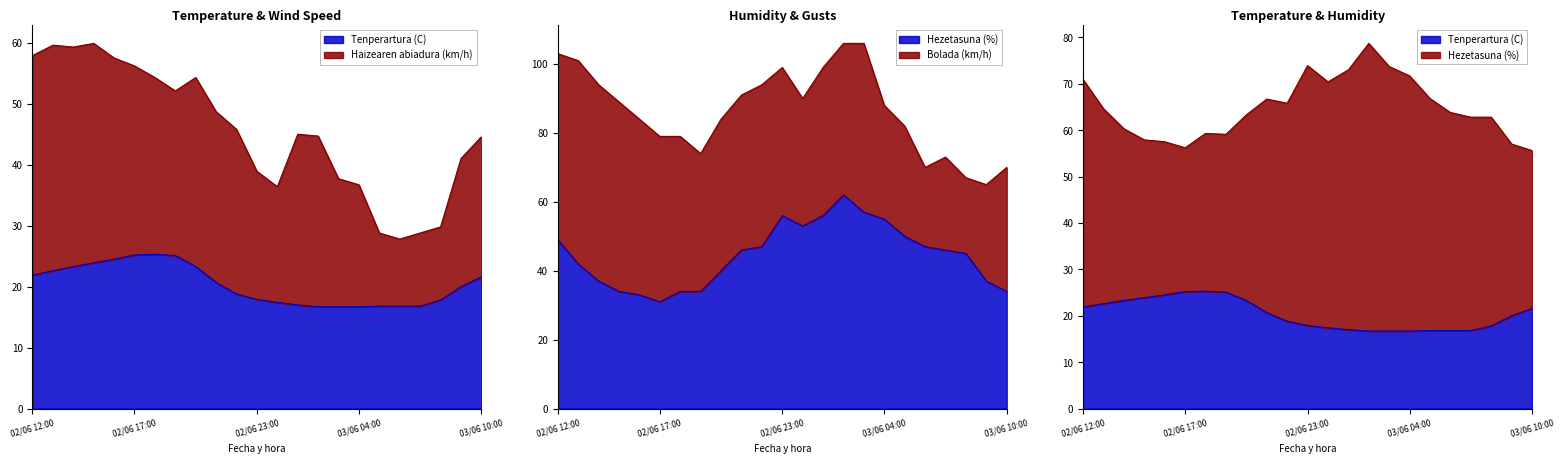

What is the difference between the highest and lowest values at 03/06 07:00?

29.2